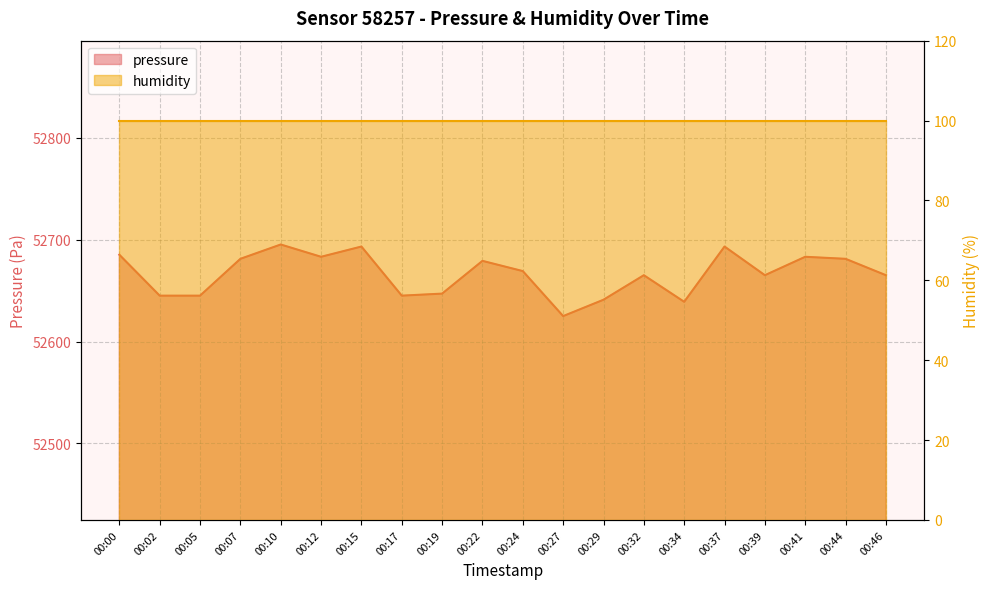

What is the difference between the second highest and minimum values?

68.2